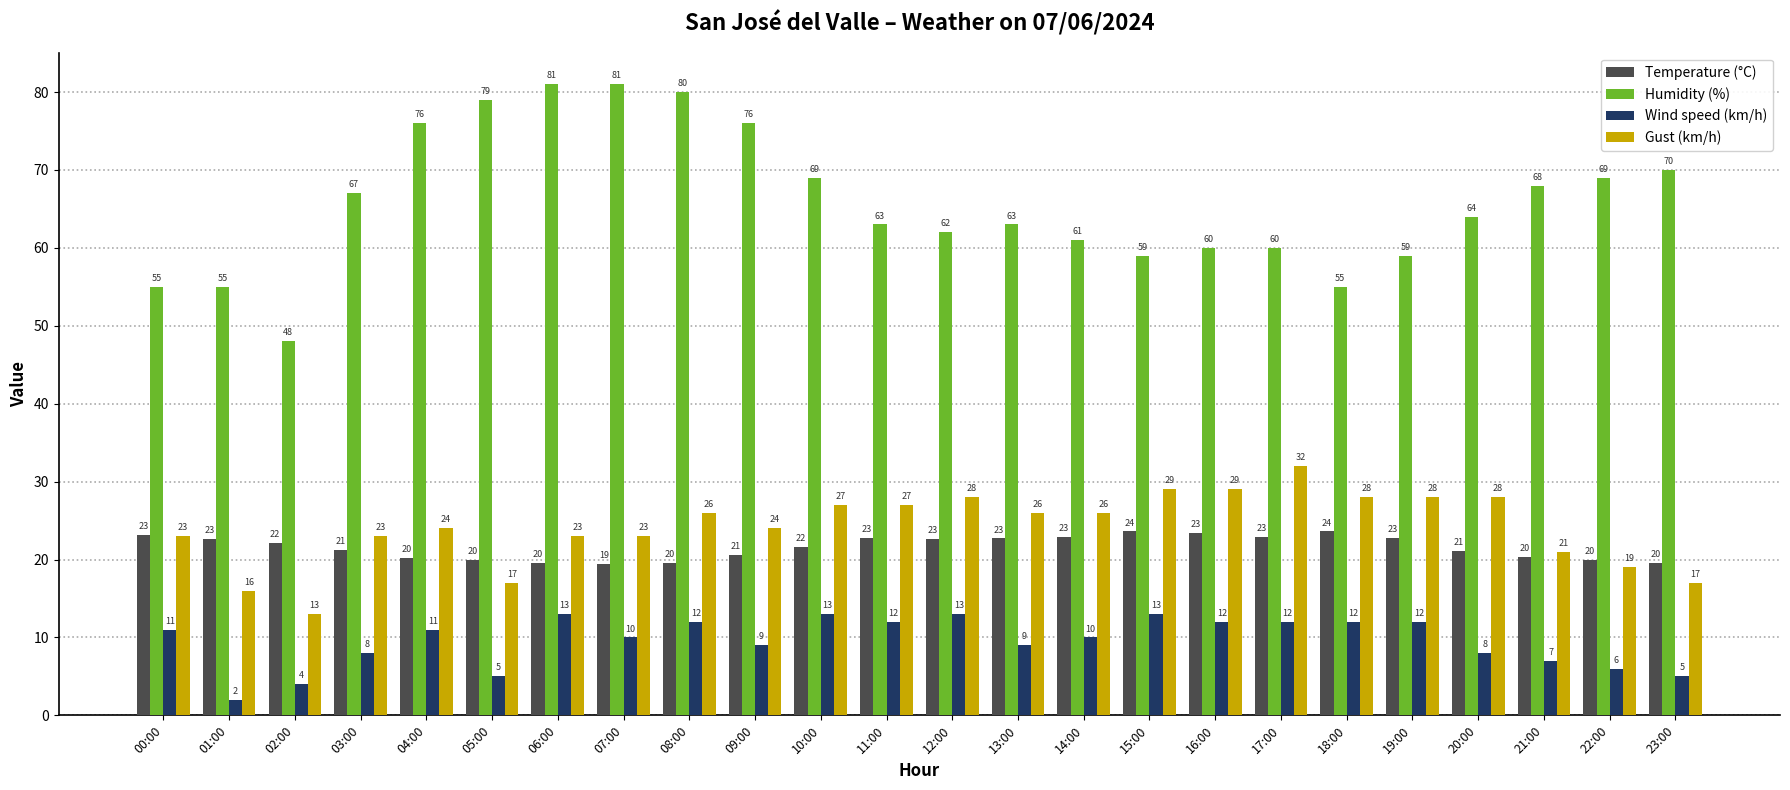

What is the sum of the Humidity (%) values at 21:00 and 14:00?

129.0